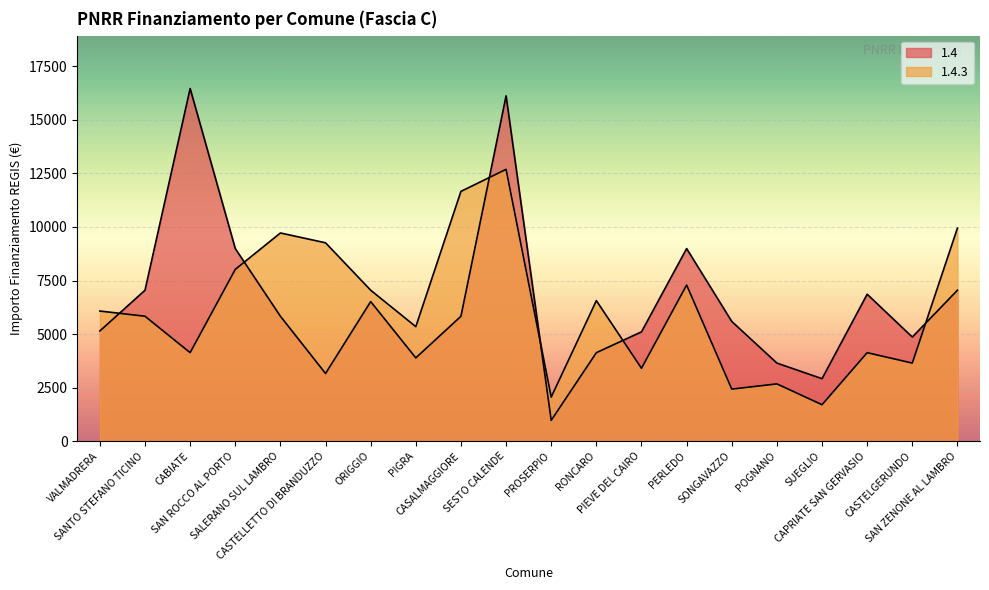

True or false: 1.4 and 1.4.3 cross at least once.

True